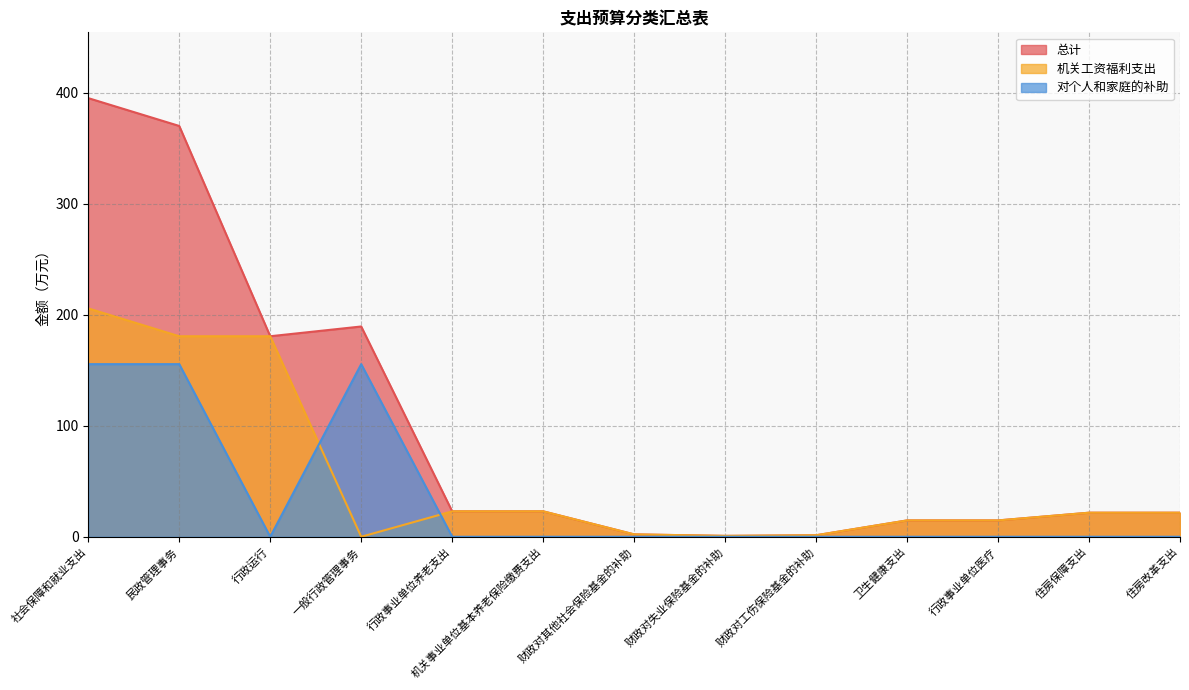

What is the sum of the 机关工资福利支出 values at 行政事业单位医疗 and 卫生健康支出?

29.4